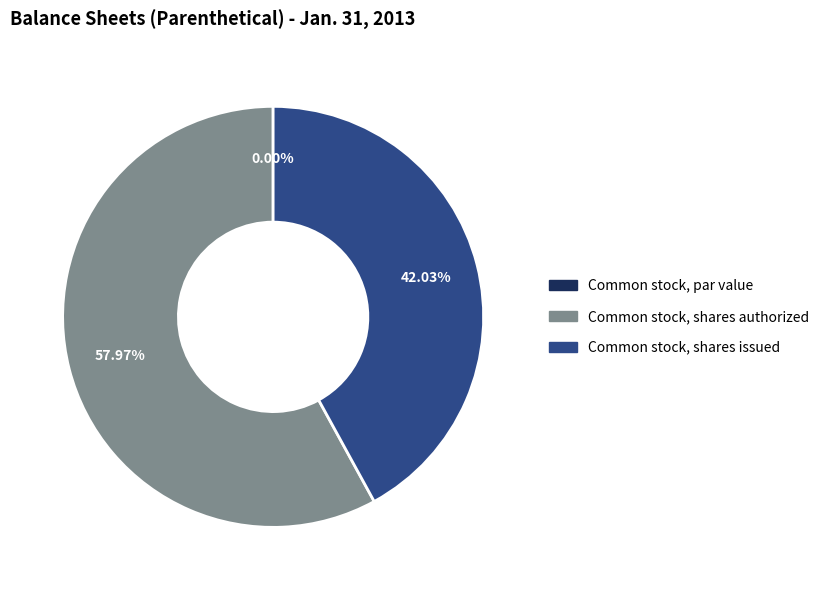

Is it true that Common stock, shares authorized is 58% of the pie?

True